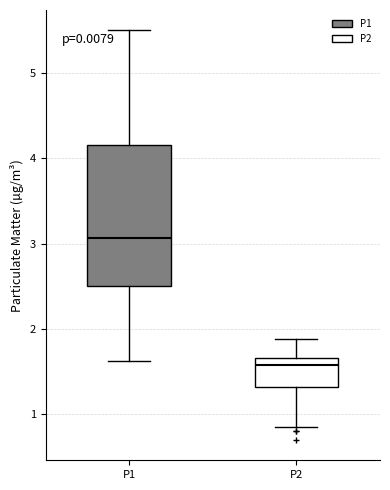

Reading left to right, read every box against the y-axis: the position of its median line, the range the box covers, and the ends of its whiskers. The values are not printed on the chart, so give them approximately, as read against the axis.

P1: median 3.1, box 2.5 to 4.2, whiskers 1.6 to 5.5
P2: median 1.6, box 1.3 to 1.7, whiskers 0.9 to 1.9